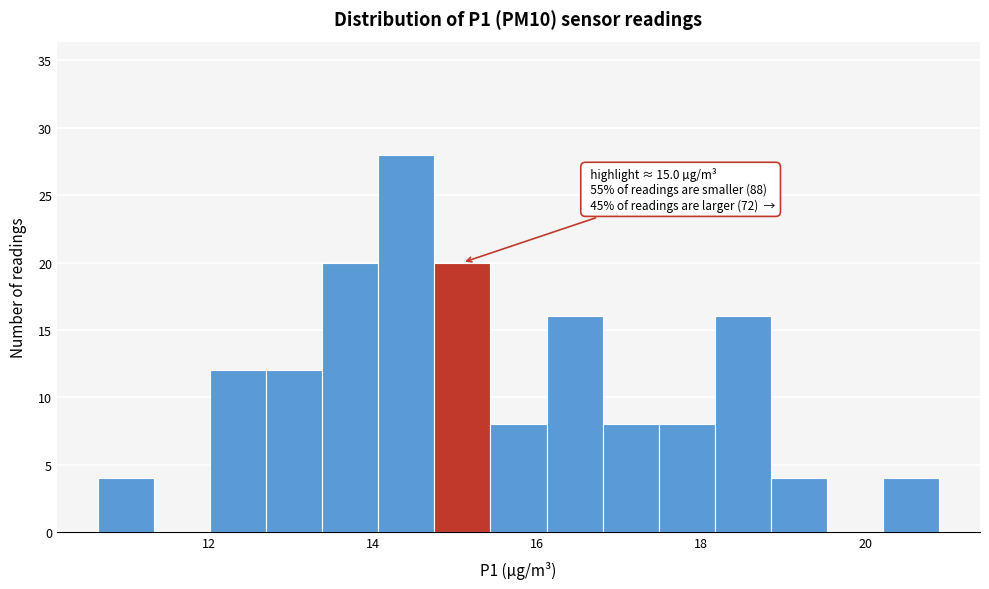

Read against the x-axis, roughly where is the centre of the tallest bar?

14.4